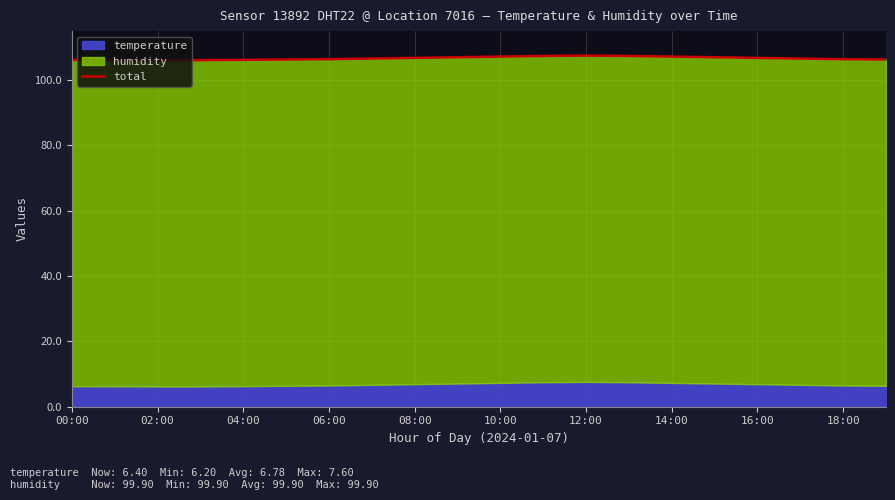

What is the greatest value displayed?

107.5